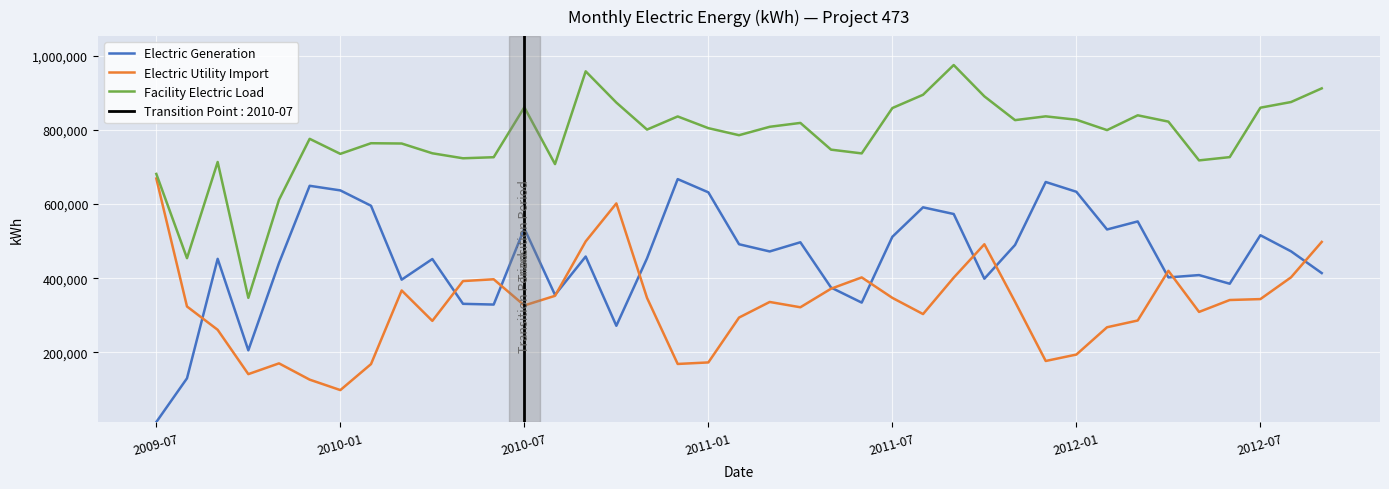

What is the total value across all series at 28?

1652000